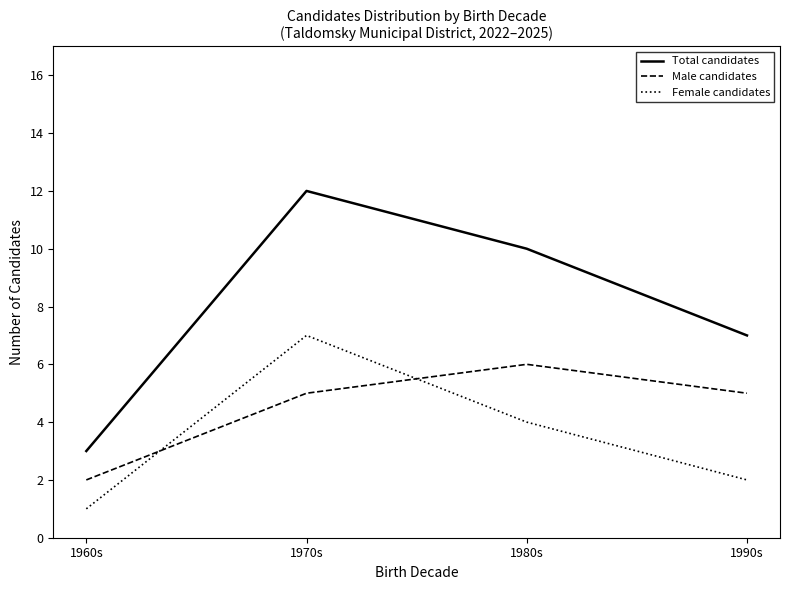

How many lines are shown in the chart?

3